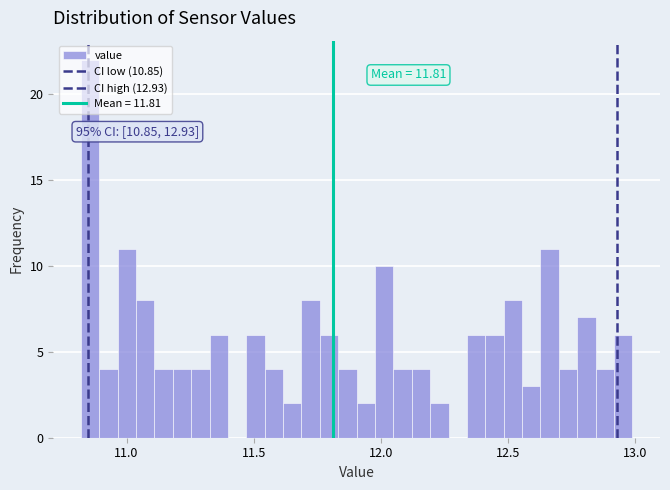

Around what value on the x-axis is the tallest bar? Give the approximate position of its centre, as read against the axis.

10.85